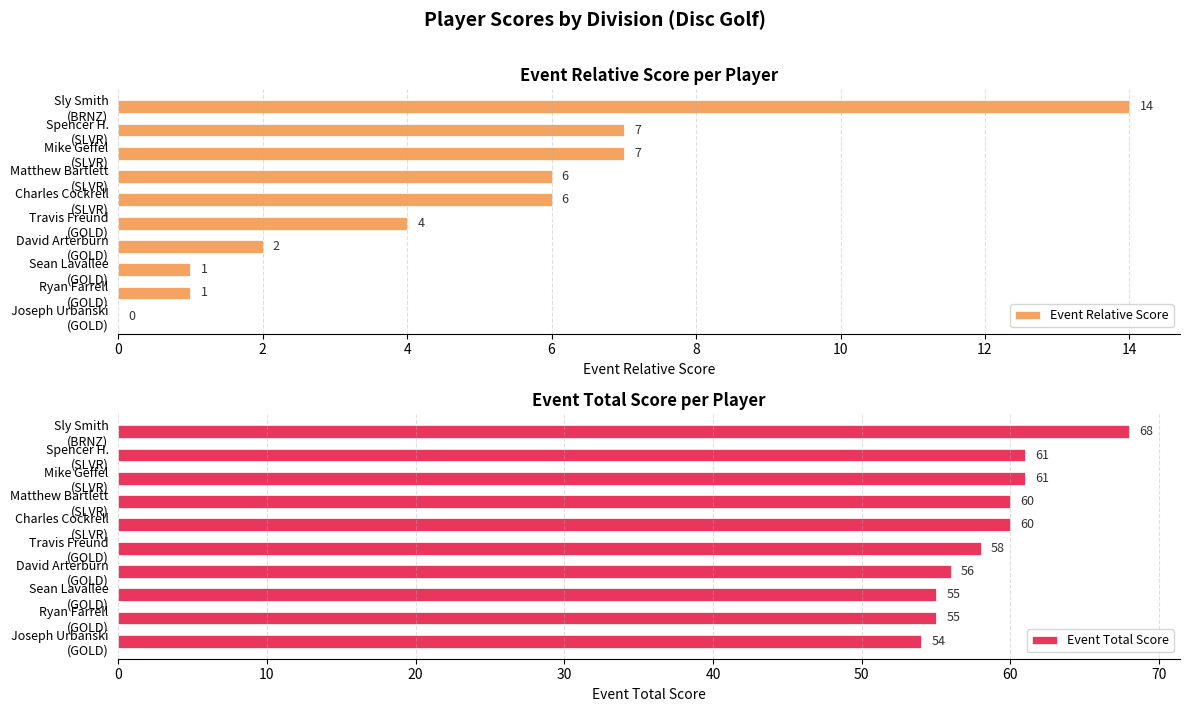

What is the difference between the second highest and minimum values in the Event Total Score series?

7